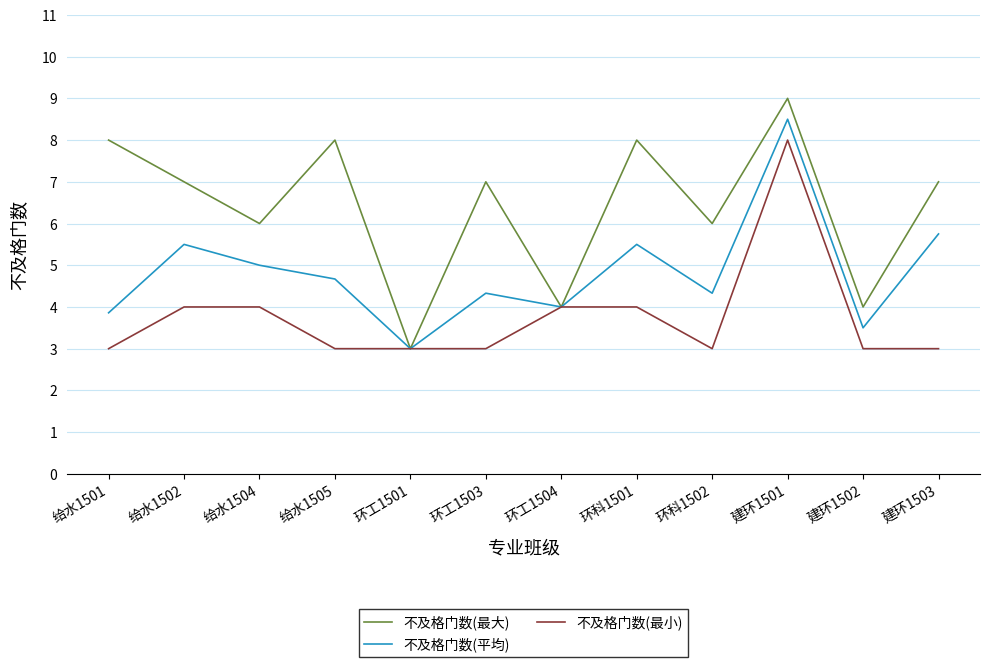

Is it true that 不及格门数(平均) equals 4.0 at 环工1504?

True